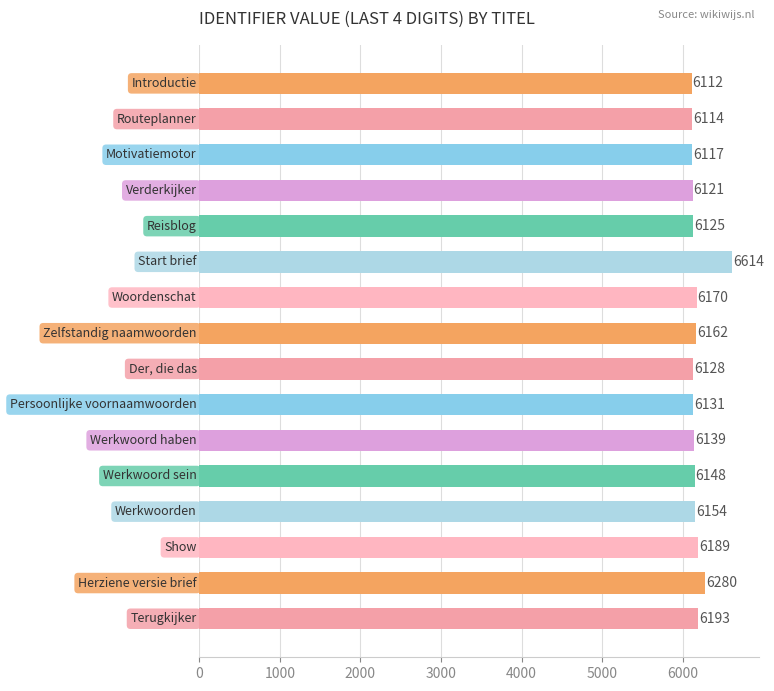

What is the average value?

6181